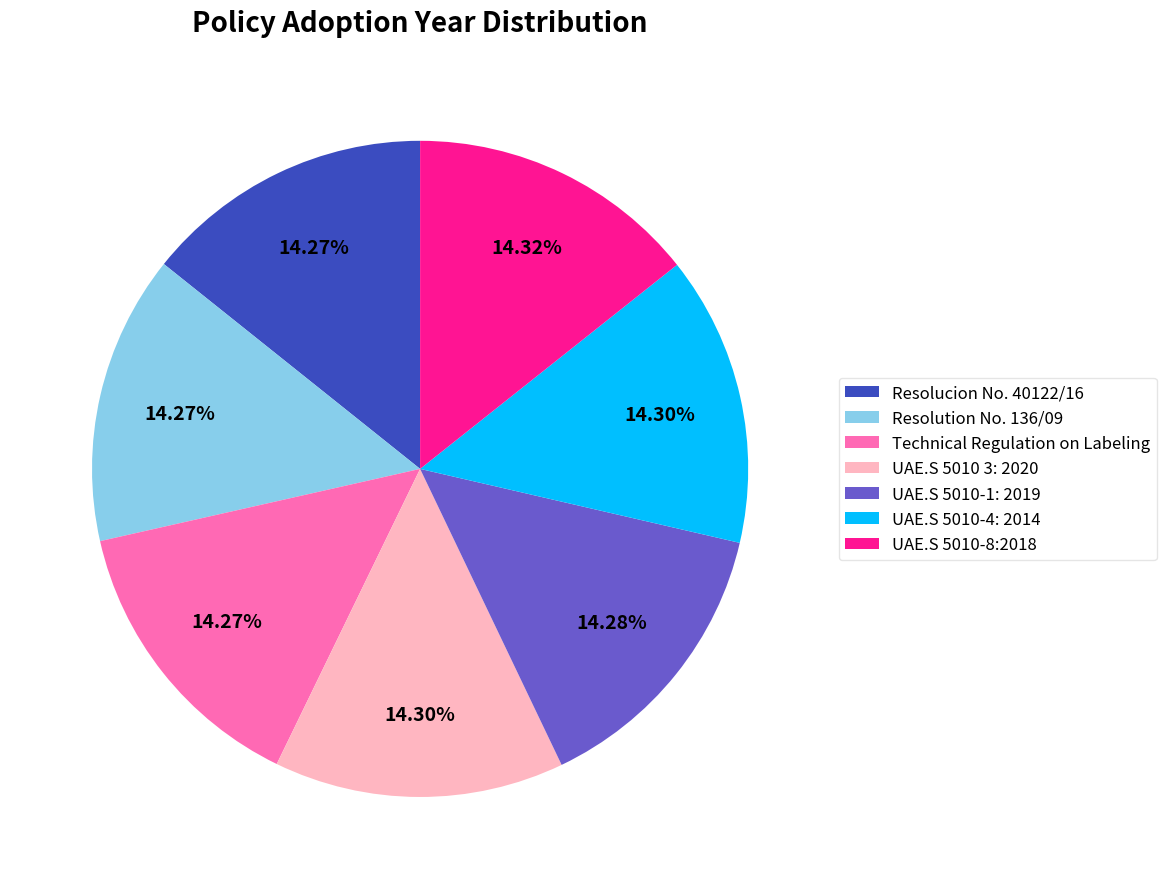

Combined, do UAE.S 5010-8:2018 and UAE.S 5010-1: 2019 account for over 50%?

No